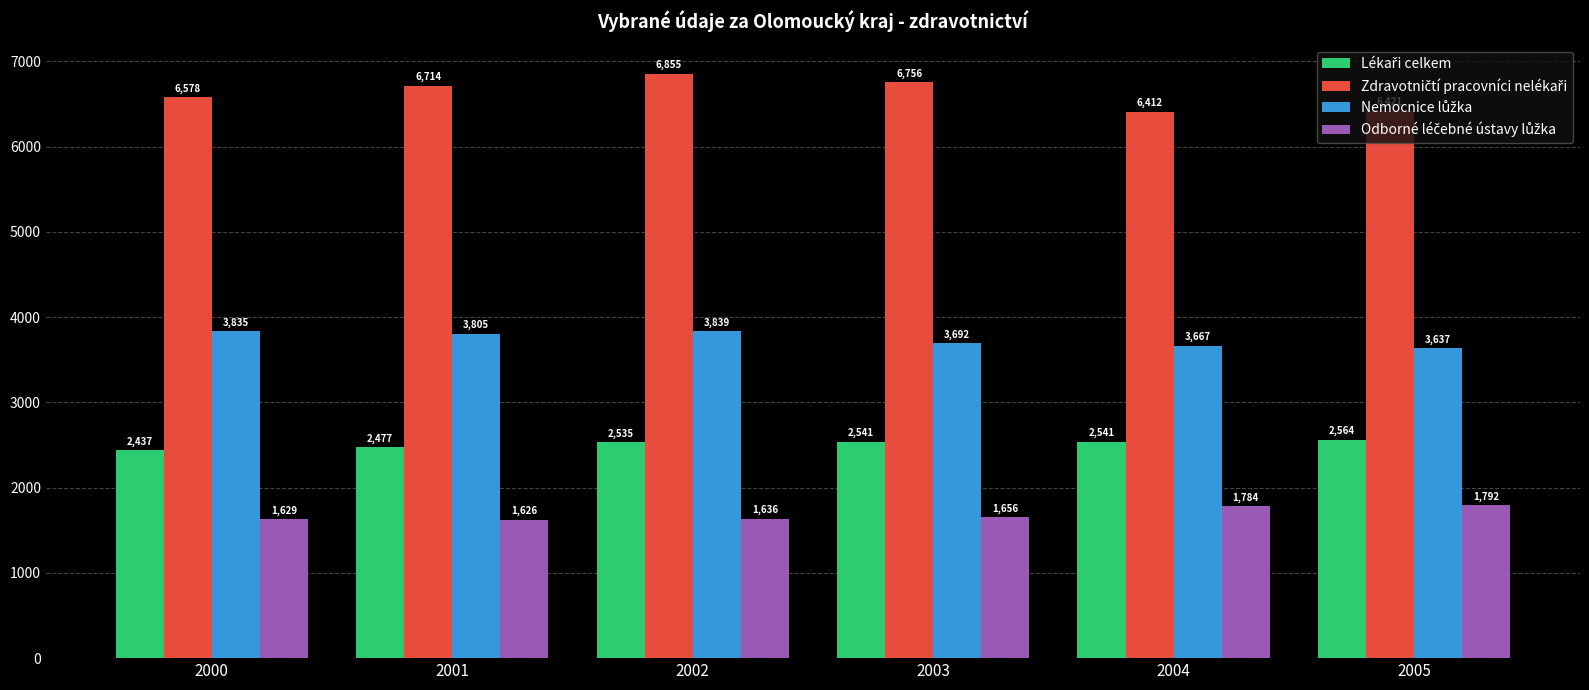

Which label corresponds to the smallest value in the chart?

2001